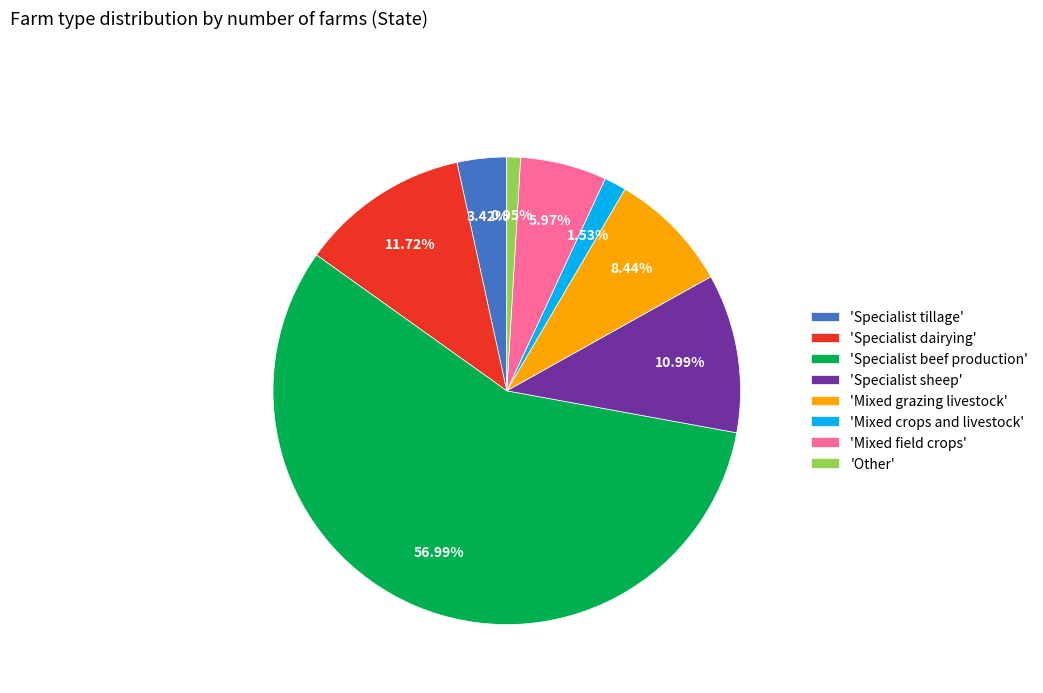

Approximately how many times larger is the value at 'Mixed grazing livestock' compared to 'Other'?

8.9